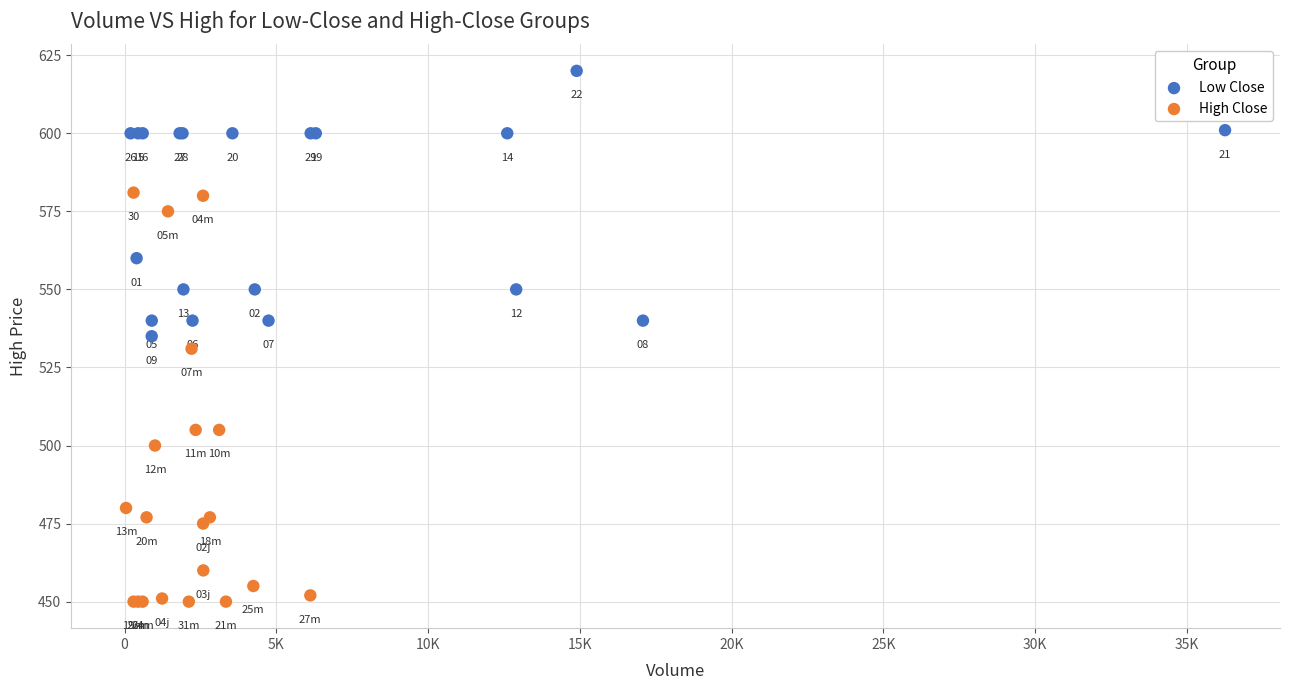

Which series reaches the minimum Y coordinate?

High Close